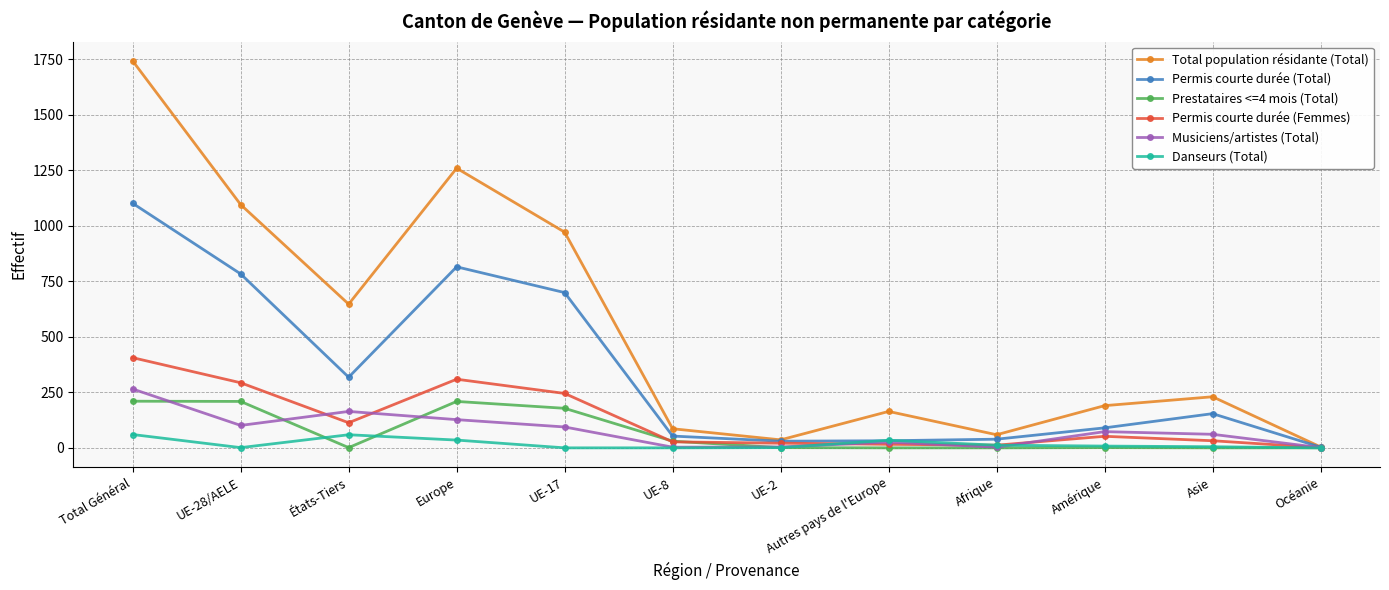

Between Total Général and Océanie, which series saw the biggest shift?

Total population résidante (Total)